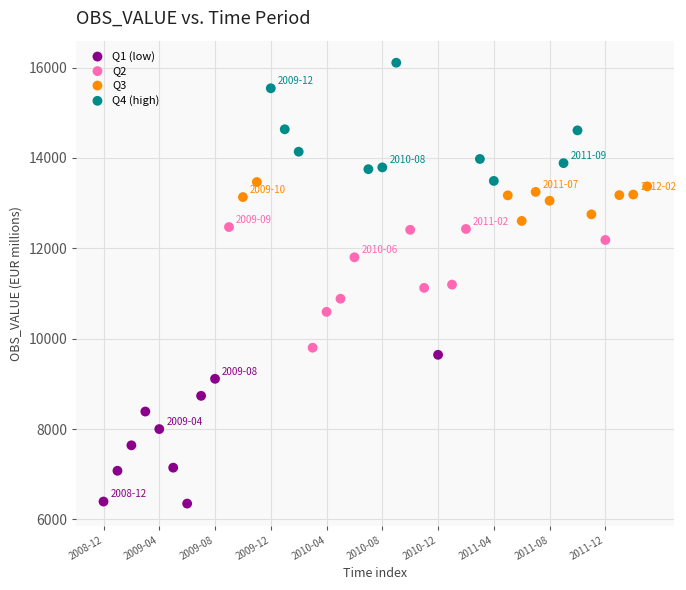

Which series reaches the minimum Y coordinate?

Q1 (low)